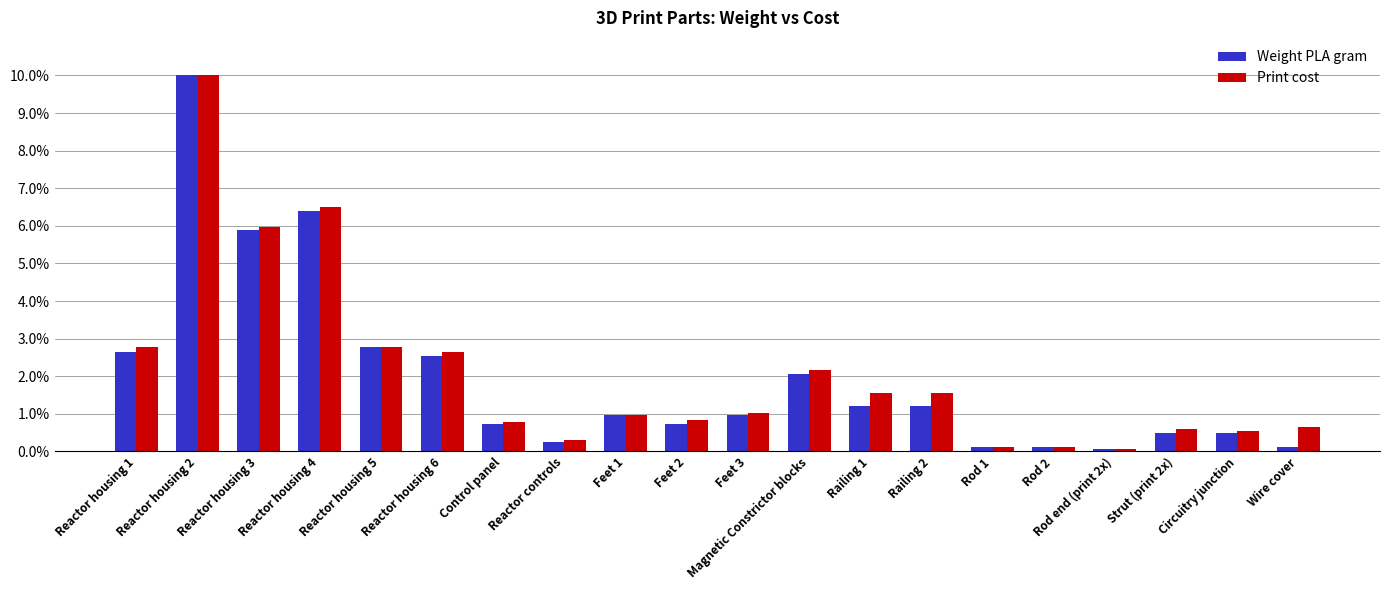

The value of Weight PLA gram at Reactor housing 4 is 6.4. True or false?

True